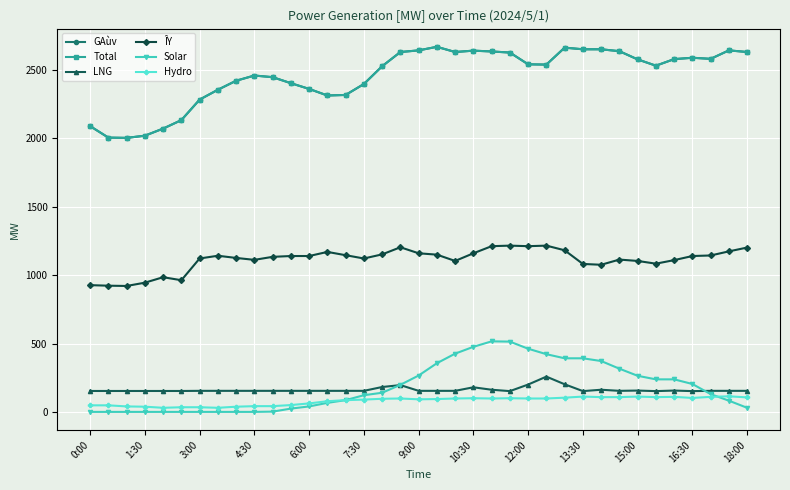

Reading left to right, list all the values displayed in this chart.

GAùv: 2090	2006	2004	2020	2072	2134	2284	2356	2422	2460	2448	2404	2362	2314	2318	2398	2528	2632	2644	2670	2632	2642	2636	2628	2542	2540	2664	2652	2652	2638	2578	2532	2580	2590	2582	2644	2632
Total: 2090	2006	2004	2020	2072	2134	2284	2356	2422	2460	2448	2404	2362	2314	2318	2398	2528	2632	2644	2670	2632	2642	2636	2628	2542	2540	2664	2652	2652	2638	2578	2532	2580	2590	2582	2644	2632
LNG: 153	153	153	153	153	153	154	154	154	154	154	154	154	154	154	154	182	196	154	154	154	180	162	152	200	258	202	152	162	154	156	152	156	152	154	154	154
ÎY: 927	923	921	945	985	963	1122	1142	1126	1112	1134	1140	1140	1170	1146	1122	1152	1204	1160	1150	1104	1160	1212	1216	1212	1216	1182	1082	1076	1114	1104	1084	1110	1140	1144	1174	1202
Solar: 0	0	0	0	0	0	0	0	0	0	2	24	40	66	86	122	140	198	266	356	426	476	516	514	462	422	392	392	372	316	264	238	238	204	130	82	30
Hydro: 48	48	40	38	30	34	34	30	38	42	42	50	62	78	86	90	96	98	92	94	98	100	98	100	98	98	104	112	108	108	112	108	110	102	110	114	106